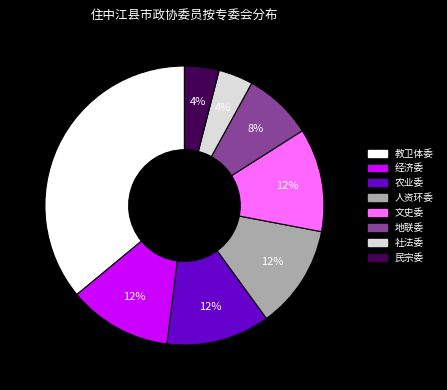

Do 人资环委 and 地联委 together represent more than half of the pie?

No